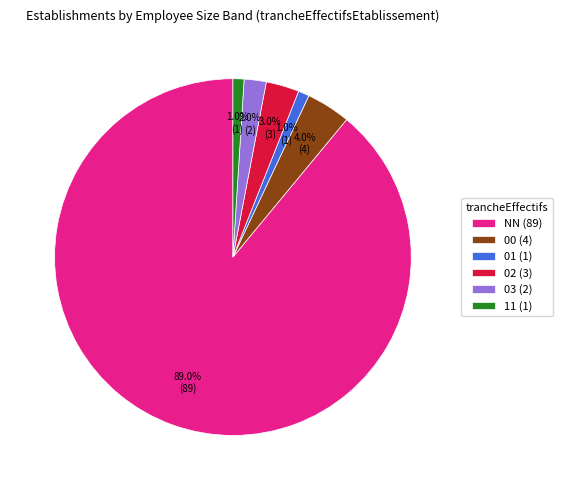

The 00 slice represents 13% of the pie. True or false?

False